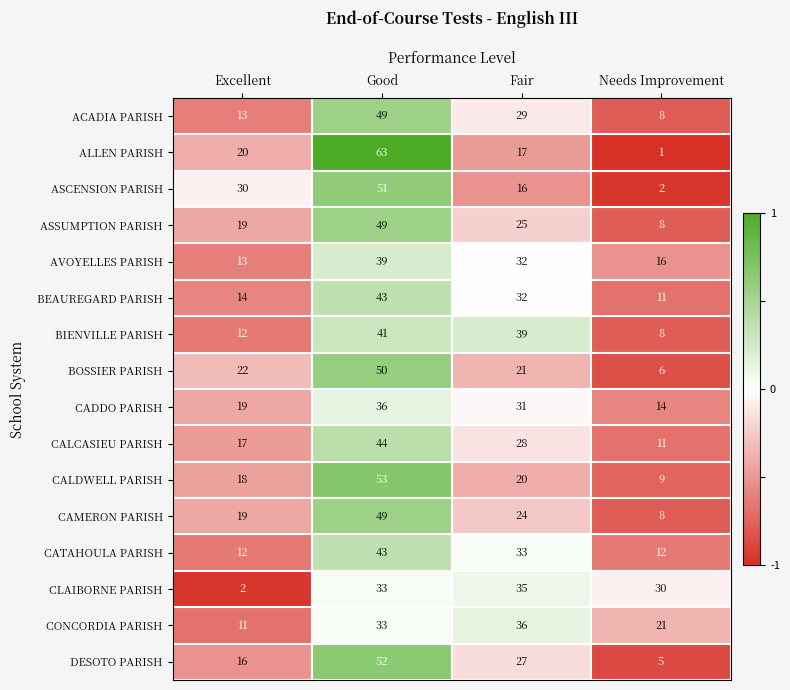

At which category is the sum across all series the highest?

Good